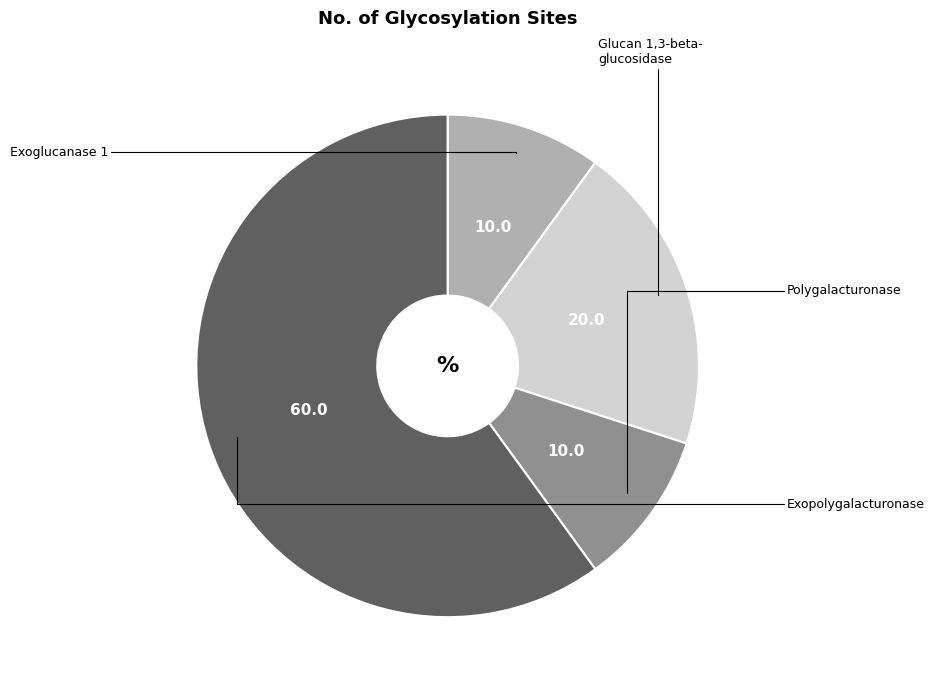

Is there any slice that represents more than half of the pie?

Yes